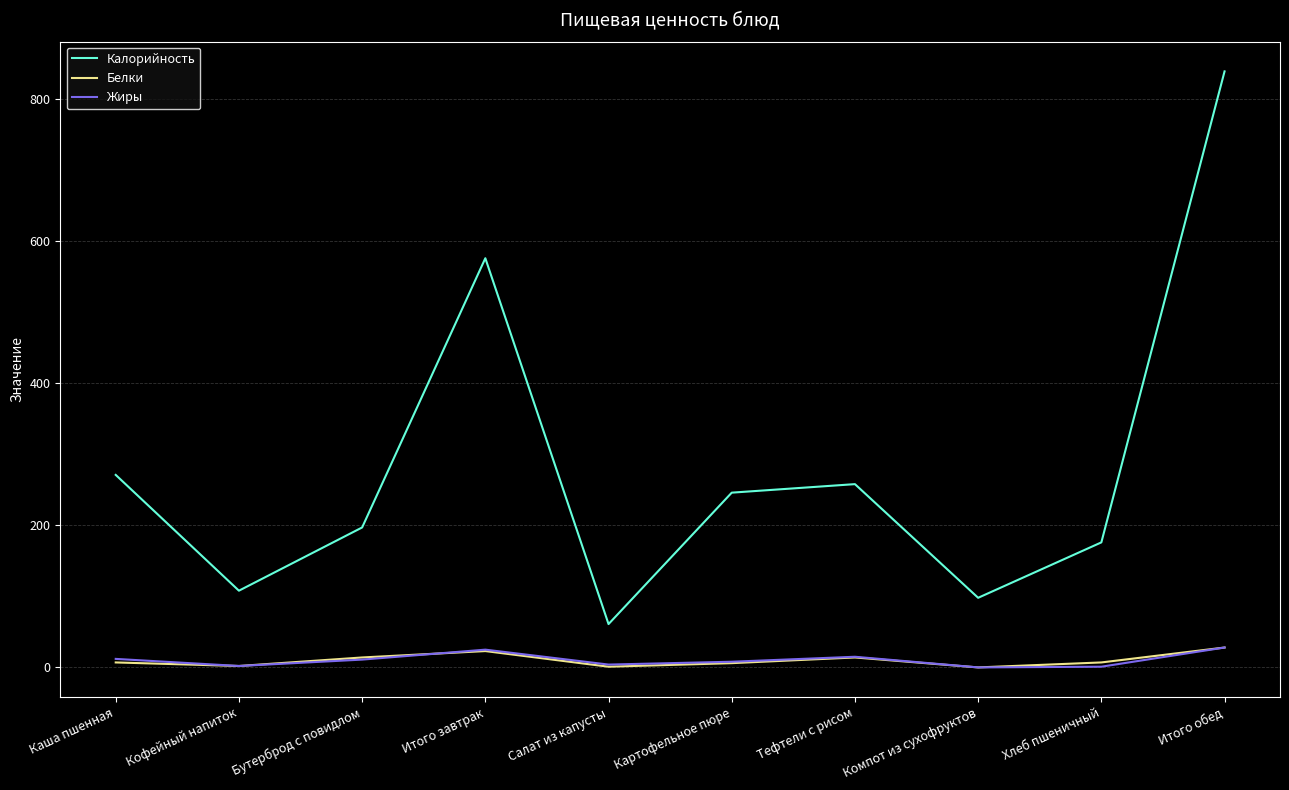

Which series changed the most between Тефтели с рисом and Компот из сухофруктов?

Калорийность